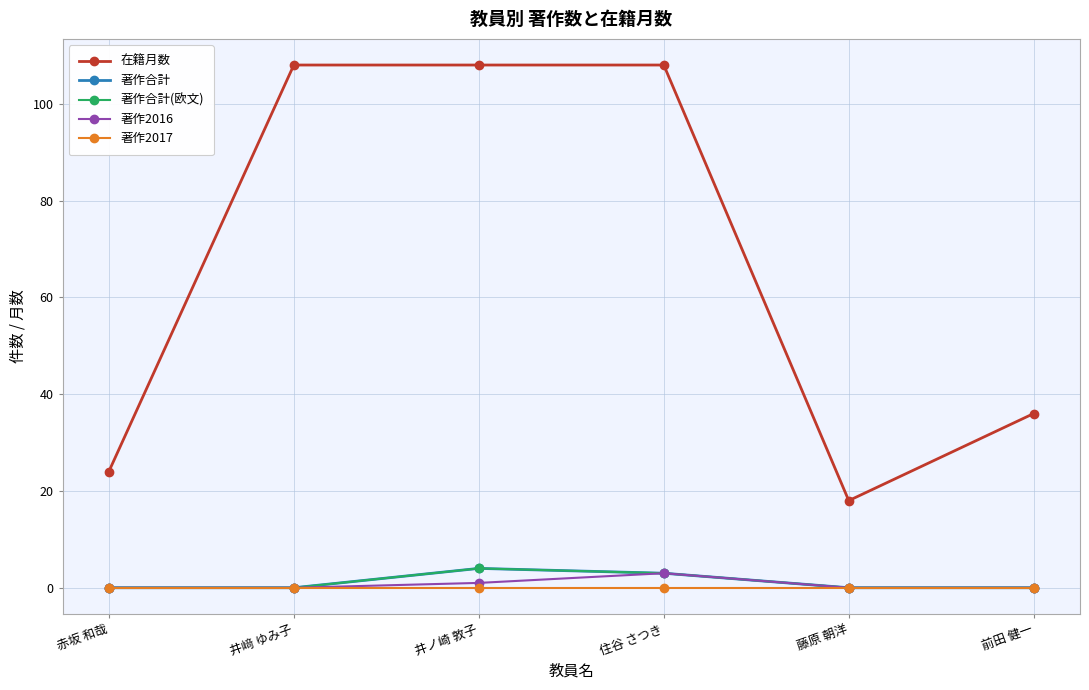

Is this an area chart (filled region under the line)?

No